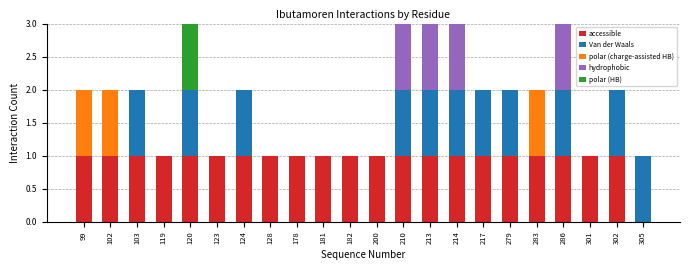

What is the total value across all series at 286?

3